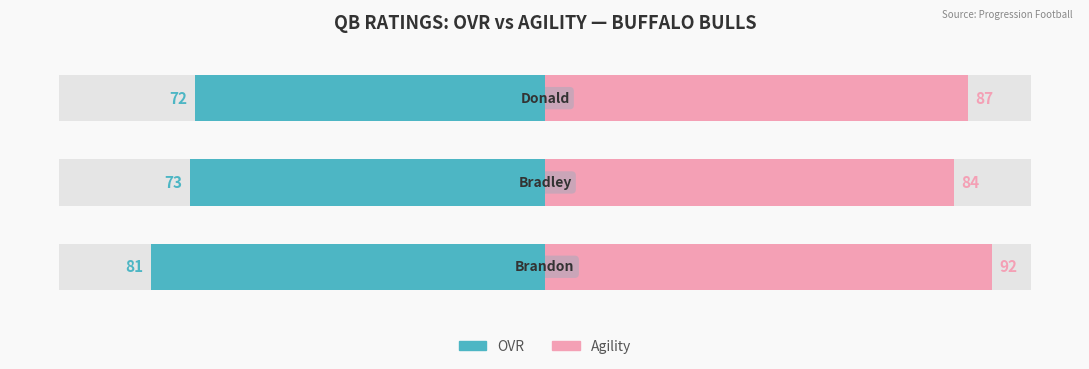

What are all the series names shown in the legend?

OVR, Agility